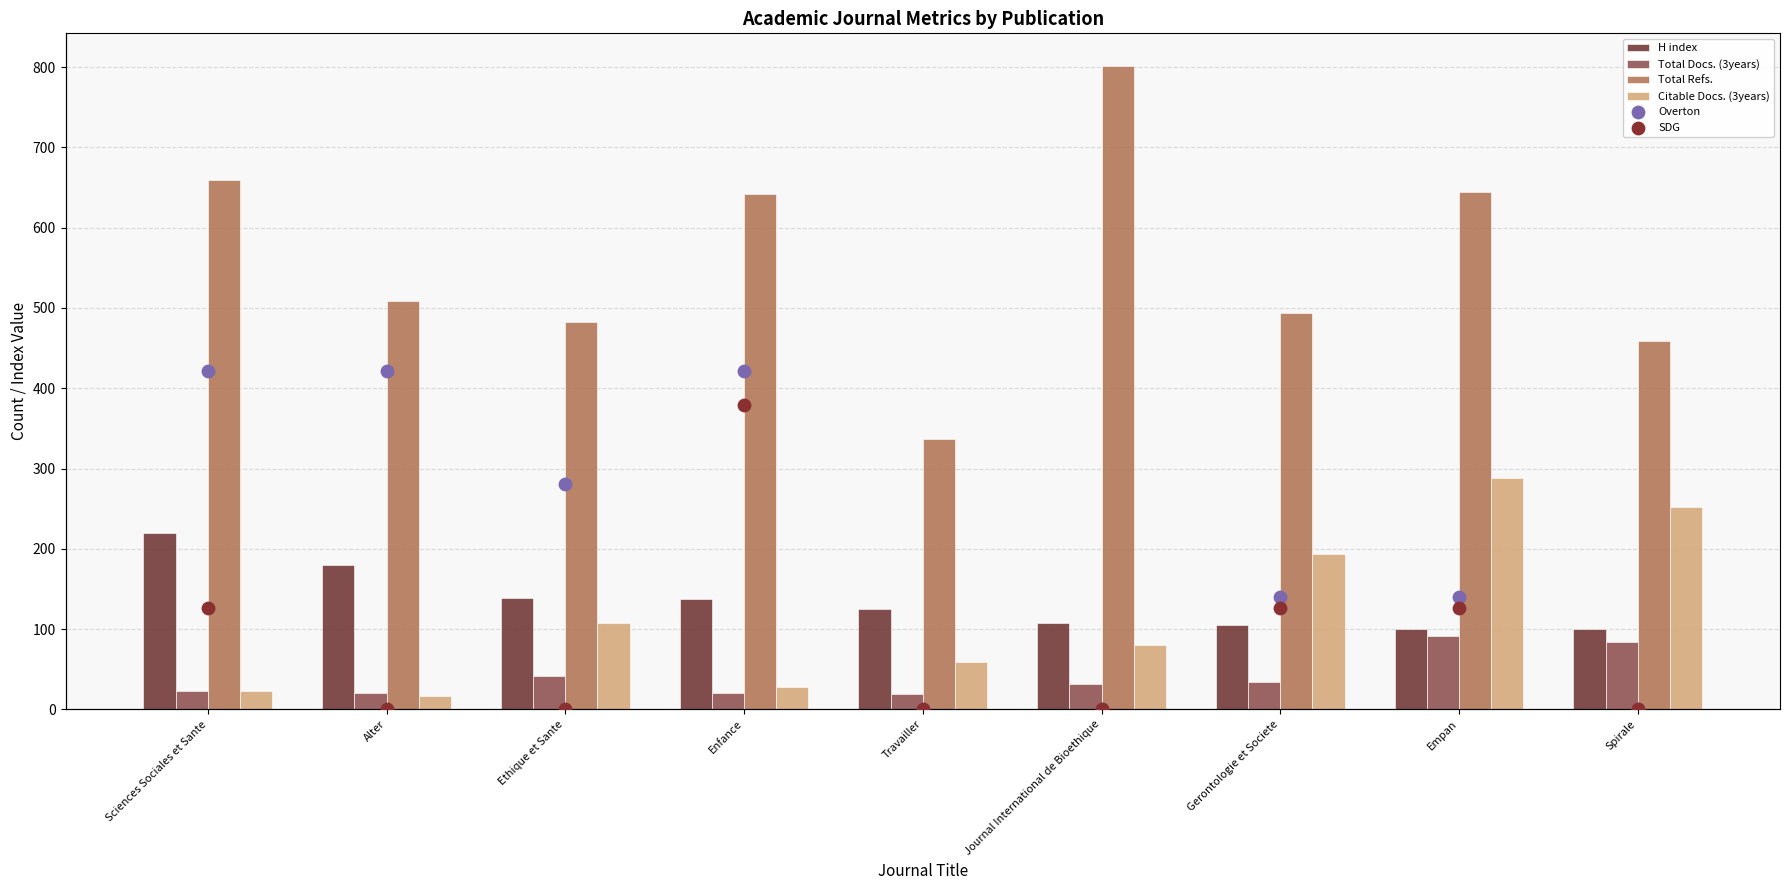

What is the total value across all series at Journal International de Bioethique?

1021